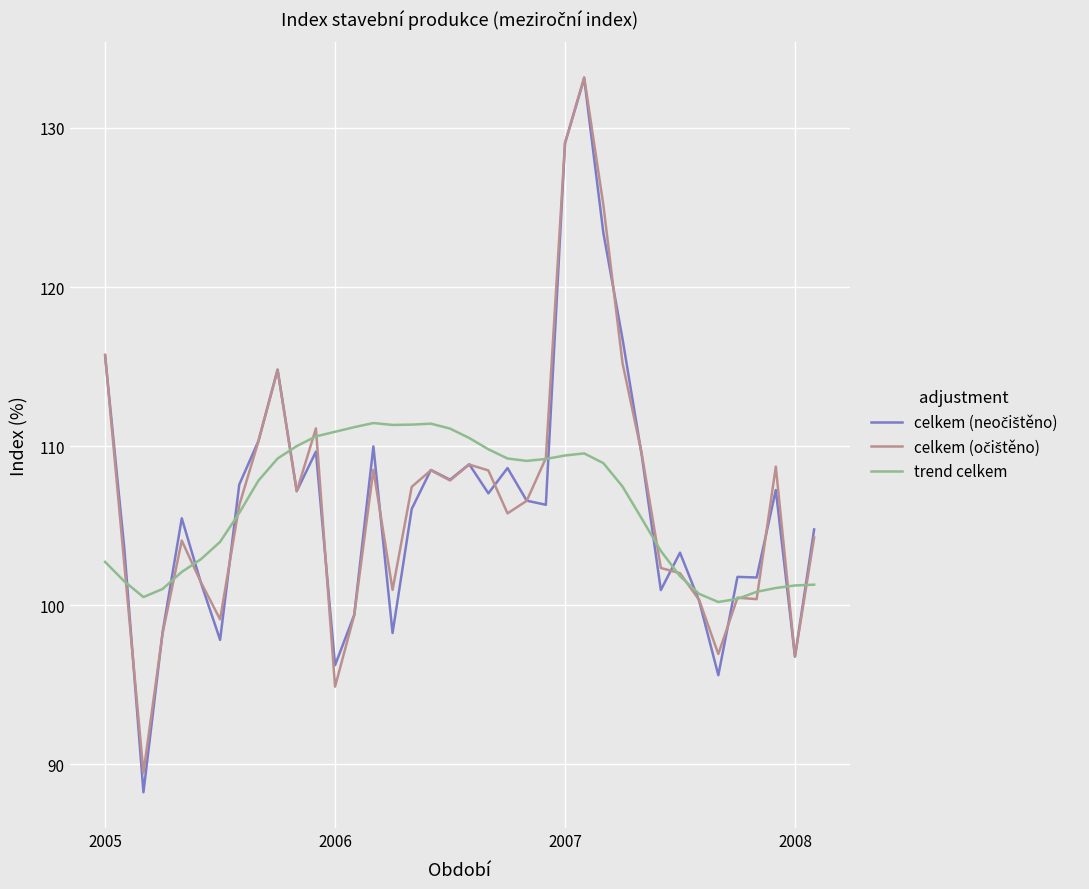

What is the smallest value displayed?

88.2